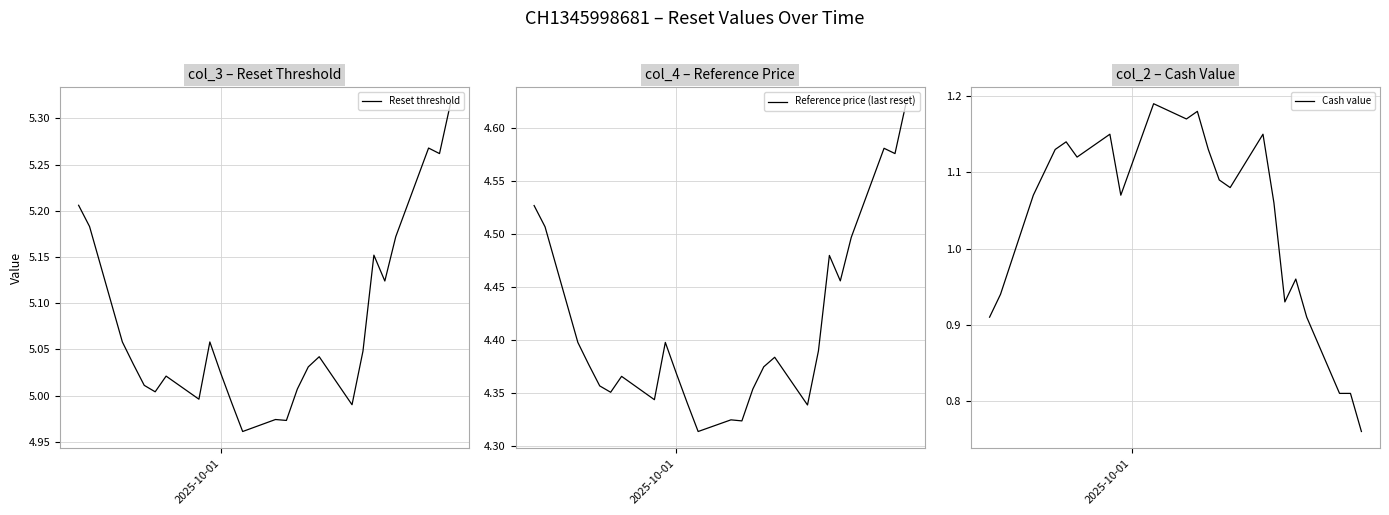

What are all the series names shown in the legend?

Reset threshold, Reference price (last reset), Cash value